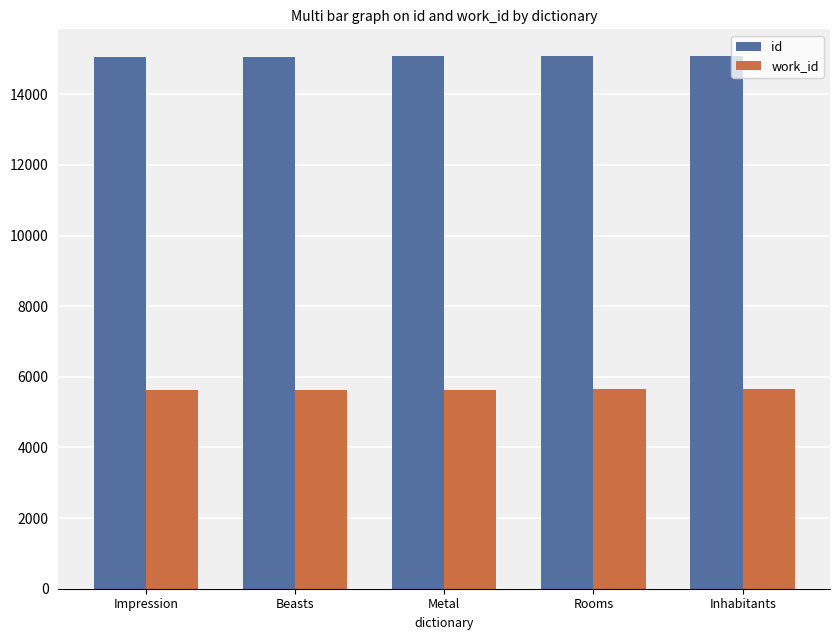

What is the value of the work_id bar at the 3rd from the left?

5614